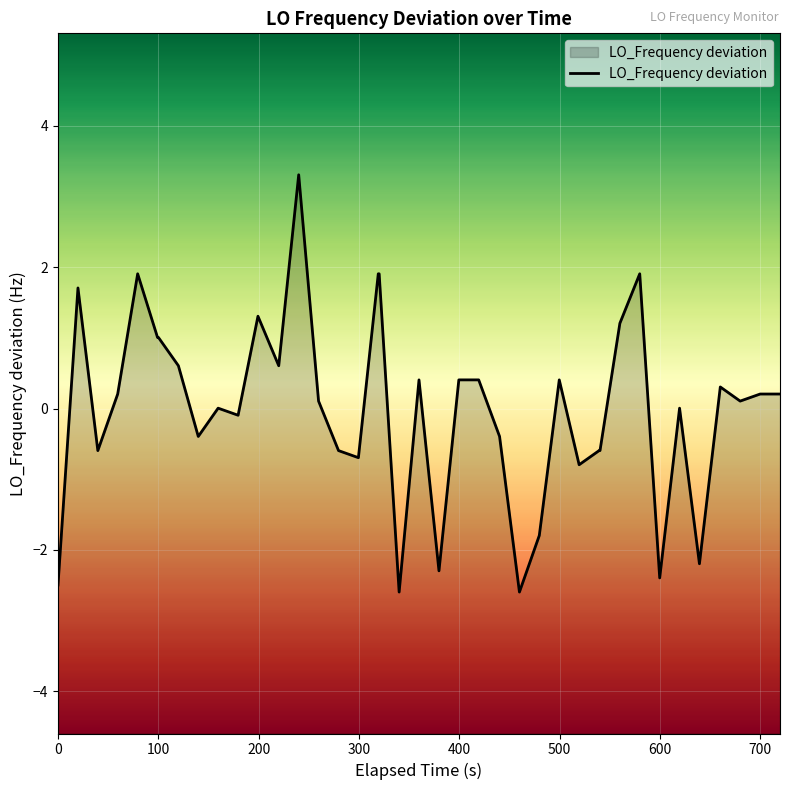

True or false: there are more than 0 points higher than both neighbors.

True